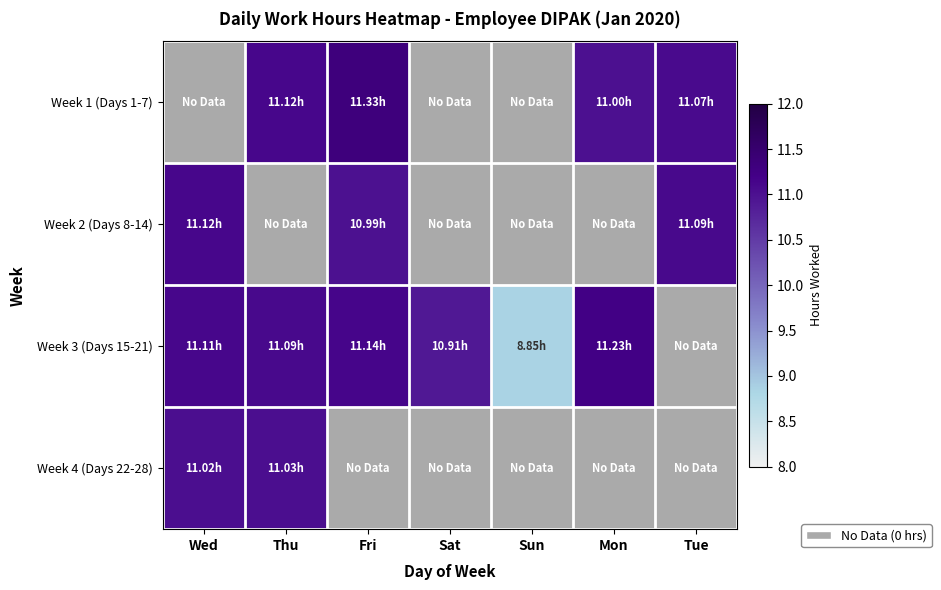

Which category has the highest value across all series?

Fri